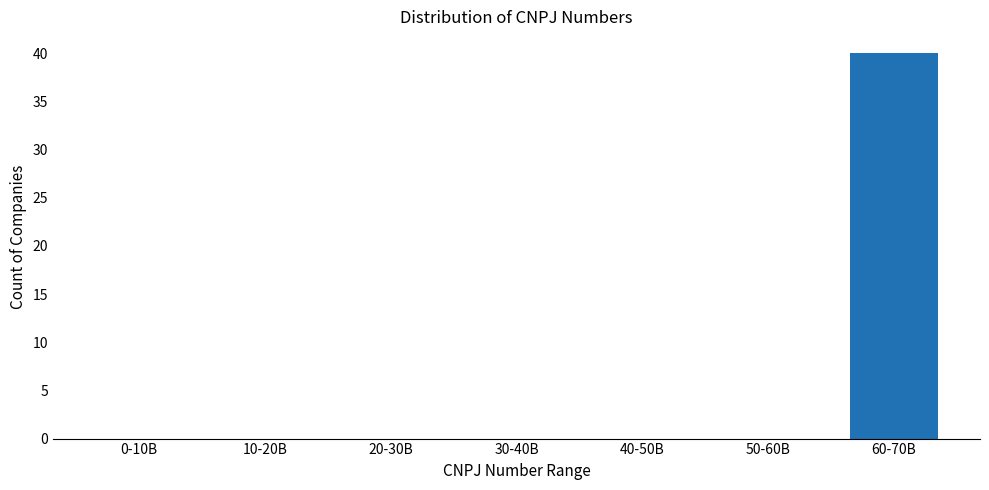

Reading left to right, transcribe all the data shown in this chart.

0-10B=0	10-20B=0	20-30B=0	30-40B=0	40-50B=0	50-60B=0	60-70B=40